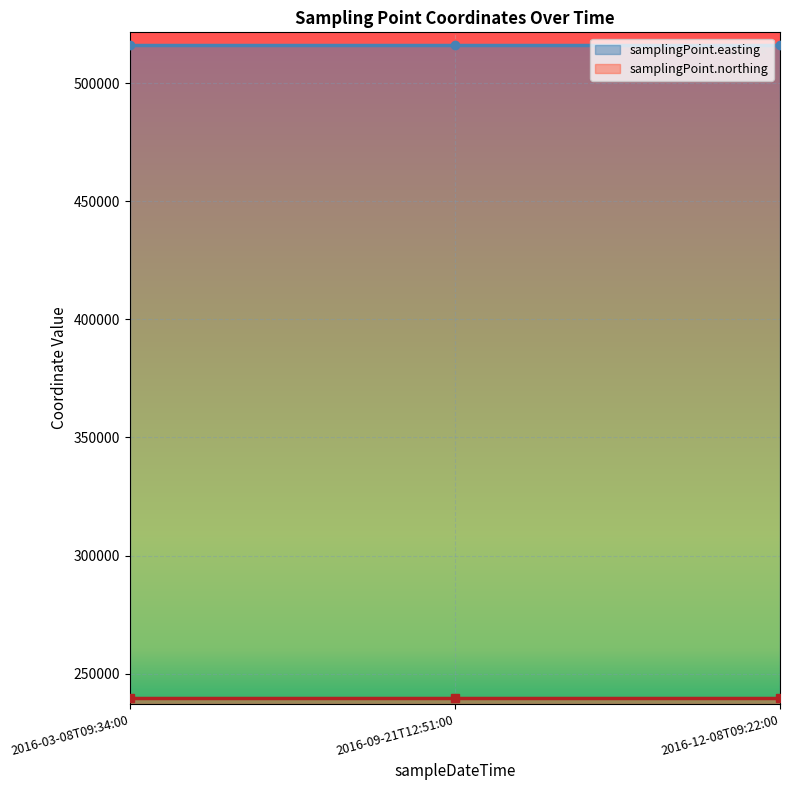

The value of samplingPoint.northing at 2016-12-08T09:22:00 is 239622. True or false?

True